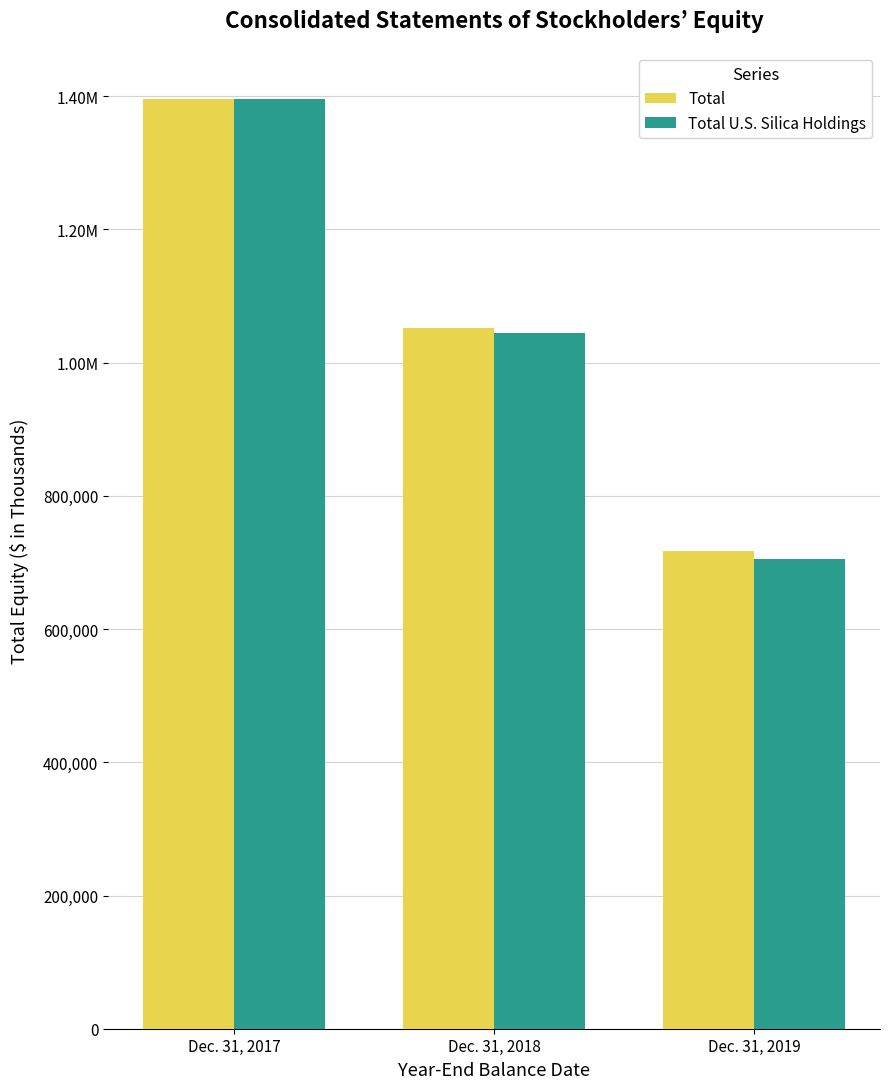

Does the chart contain stacked bars?

No